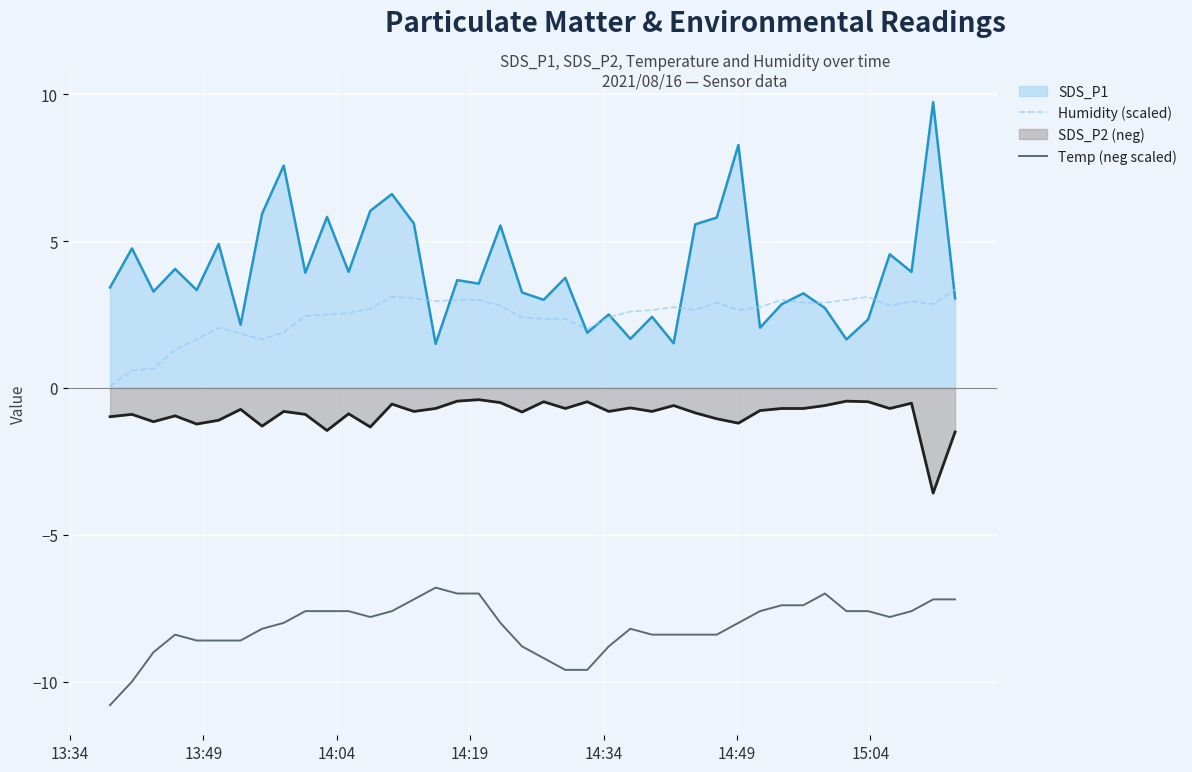

Rank the series by their maximum value, from highest to lowest.

SDS_P1, Humidity (scaled), SDS_P2 (neg), Temp (neg scaled)